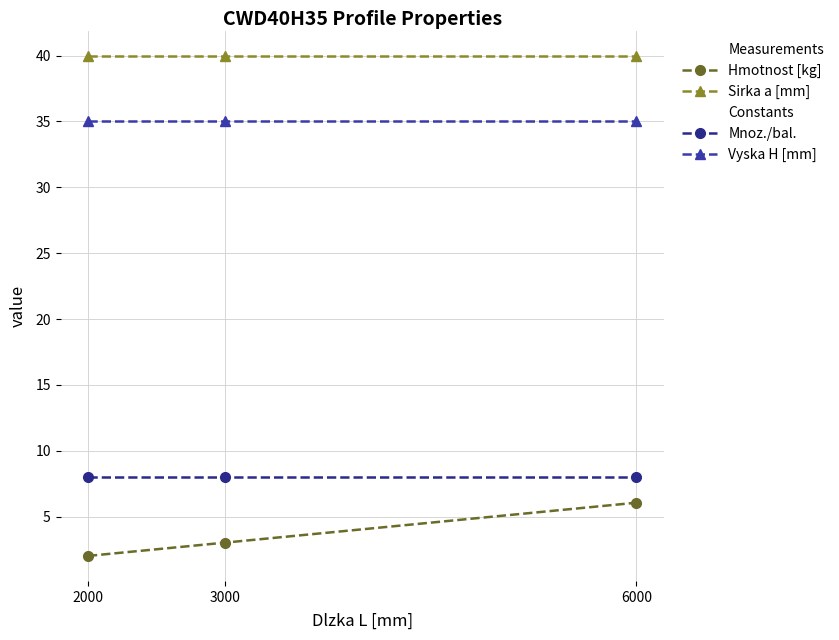

Is the value of Sirka a [mm] at 6000 greater than the value of Mnoz./bal. at 3000?

Yes